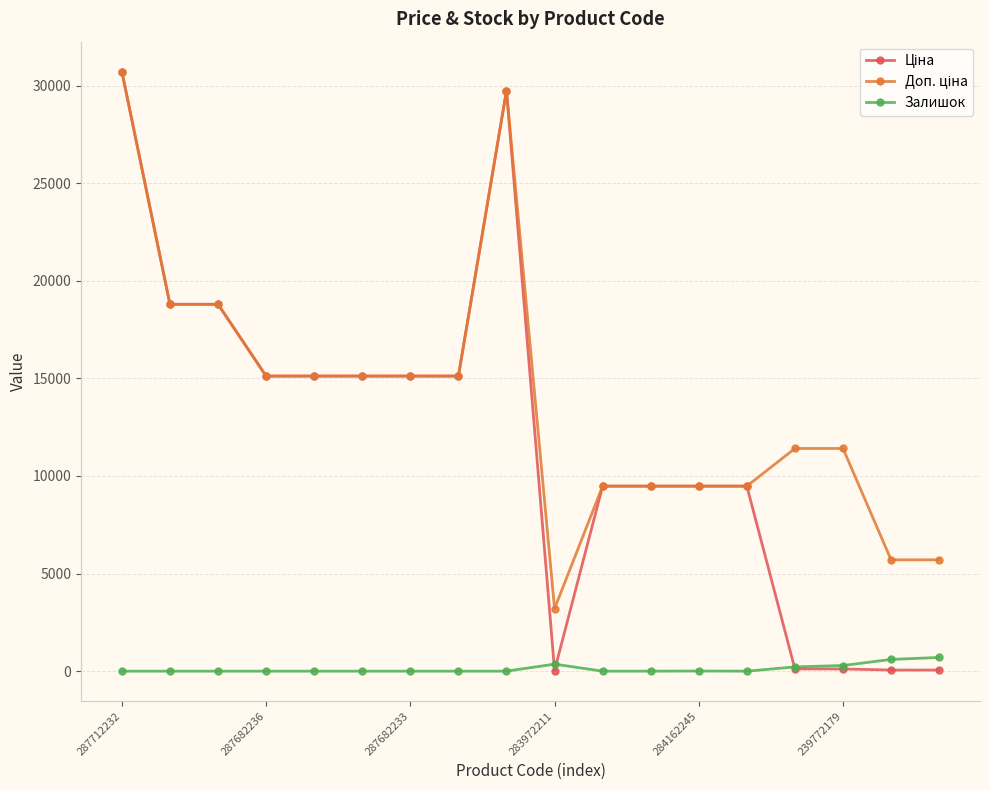

At how many categories does at least one series exceed 5263?

17